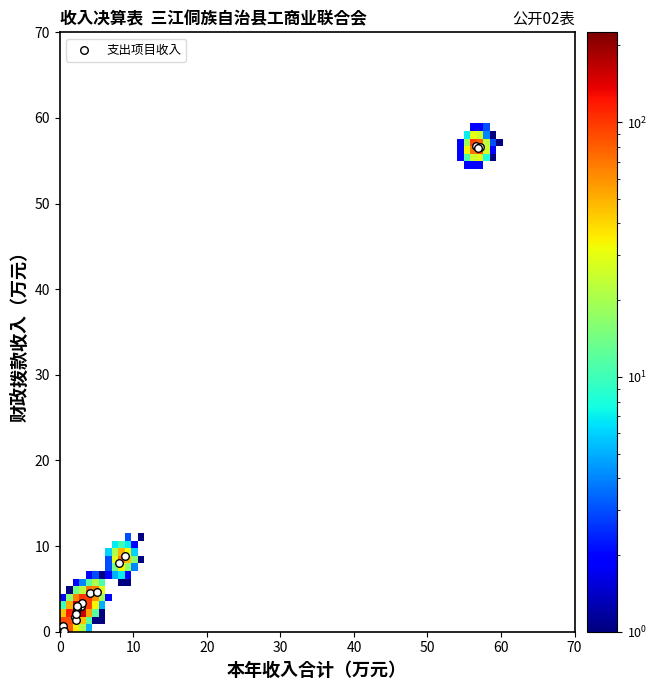

What Y value in the scatter plot is closest to 28?

8.8